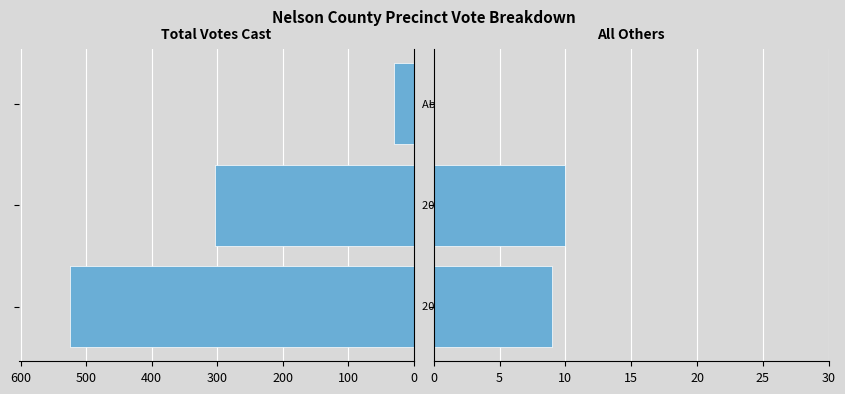

What is the minimum value for Total Votes Cast?

30